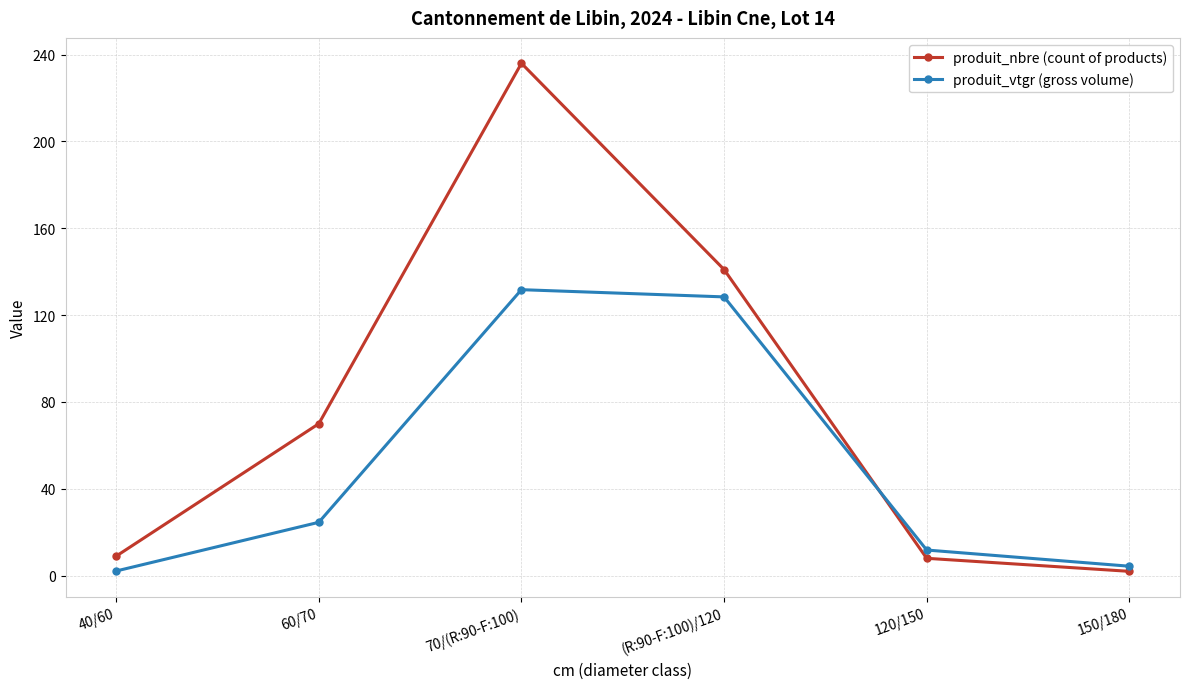

Which category has the highest value in the produit_nbre (count of products) series?

70/(R:90-F:100)